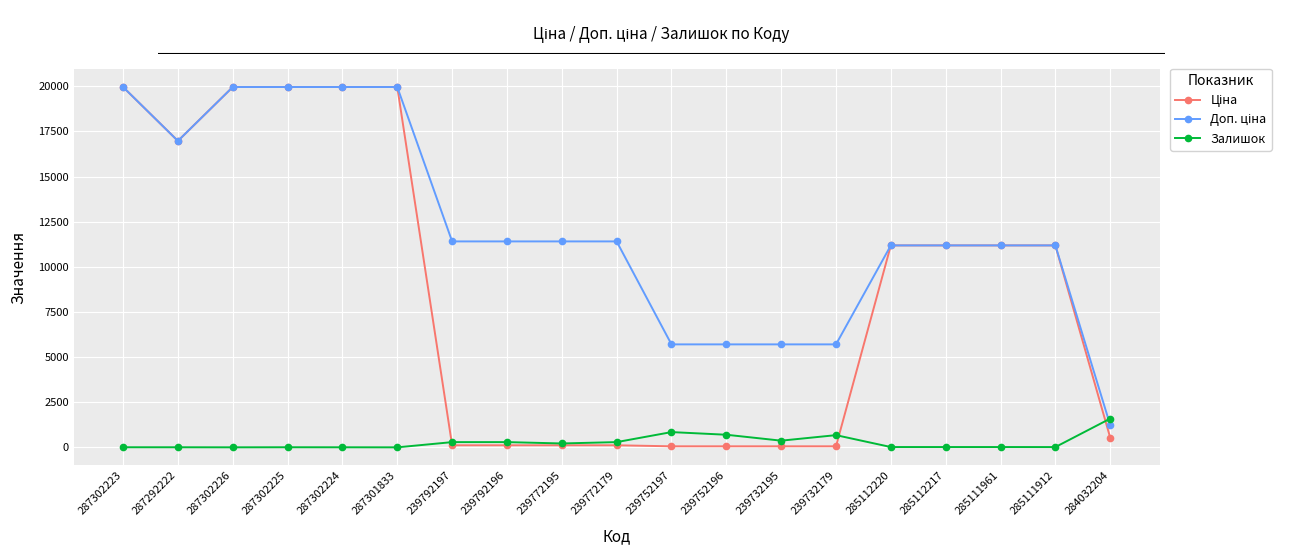

What is the maximum value shown in the chart?

19964.2